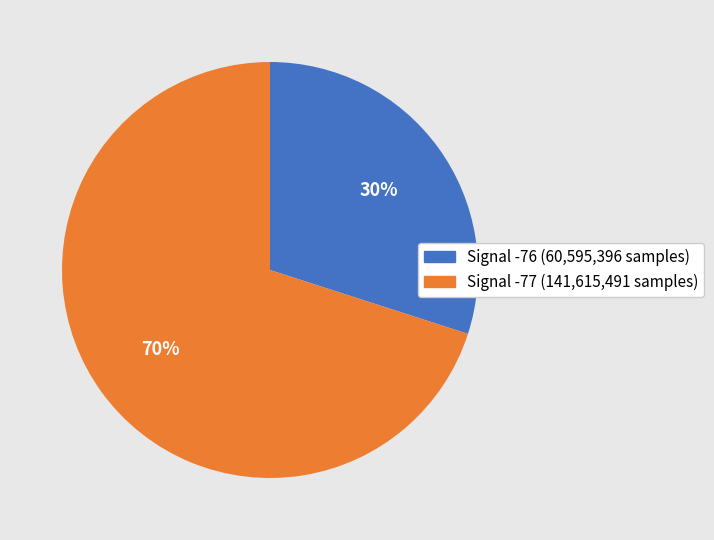

Is there any slice that represents more than half of the pie?

Yes